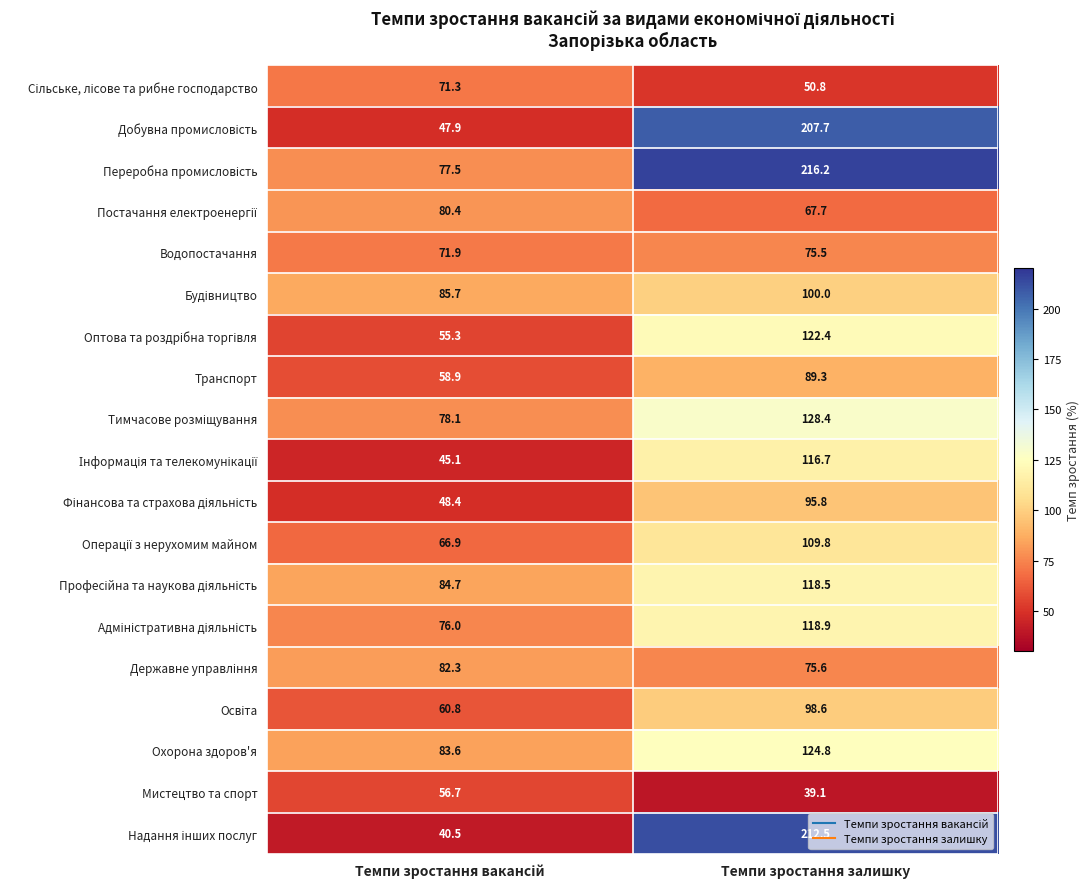

At which category is the sum across all series the highest?

Темпи зростання залишку